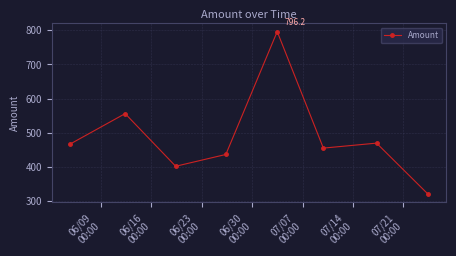

How many series are shown in this chart?

1